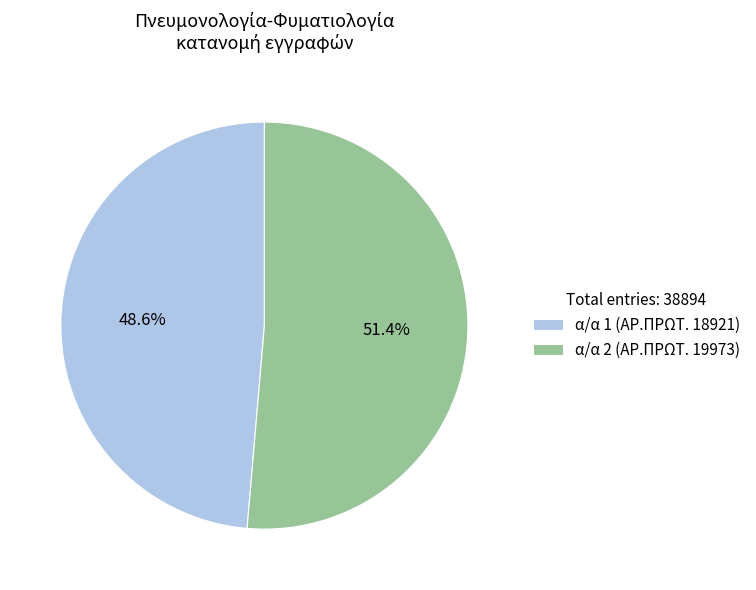

To the nearest percent, what is the difference between the largest and smallest slice percentages?

3%